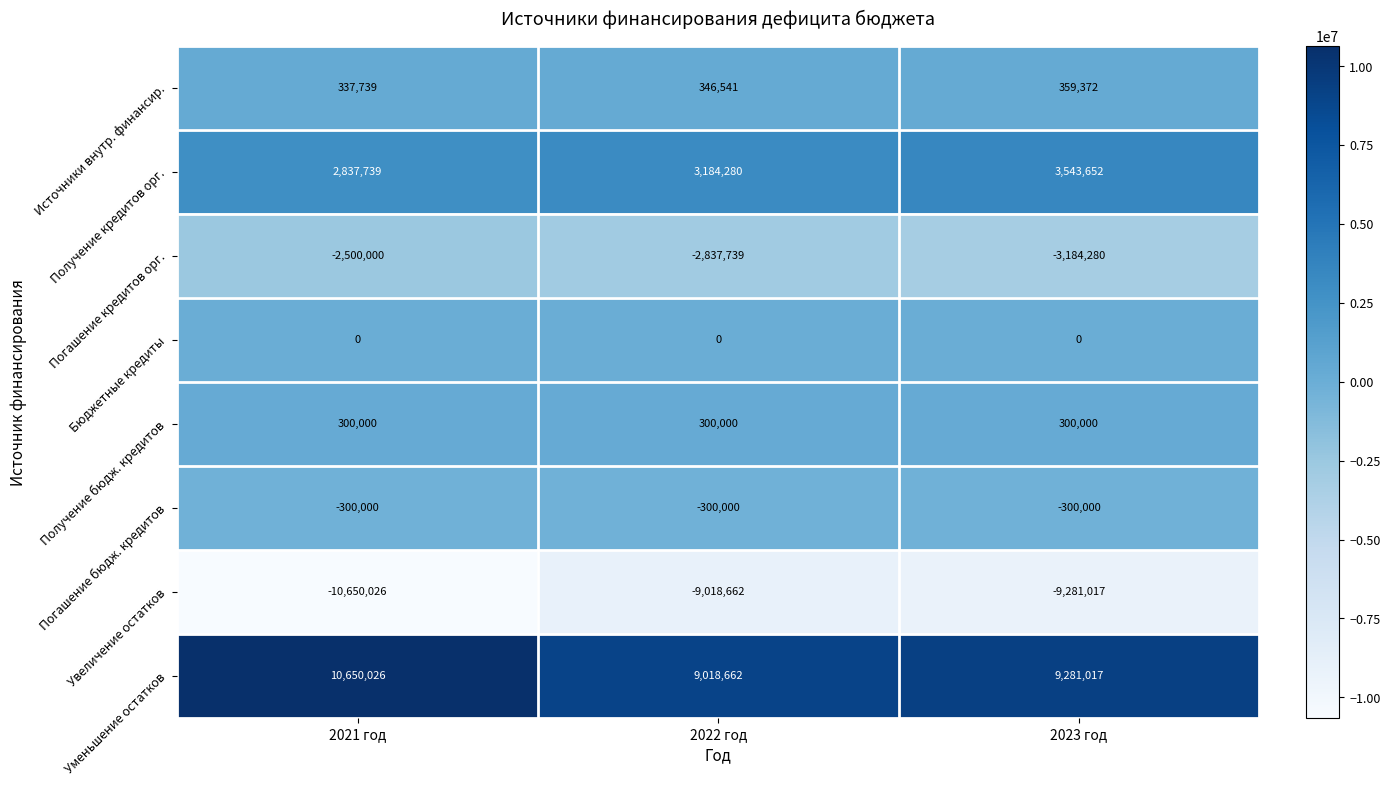

What is the average value of the Получение кредитов орг. series?

3188557